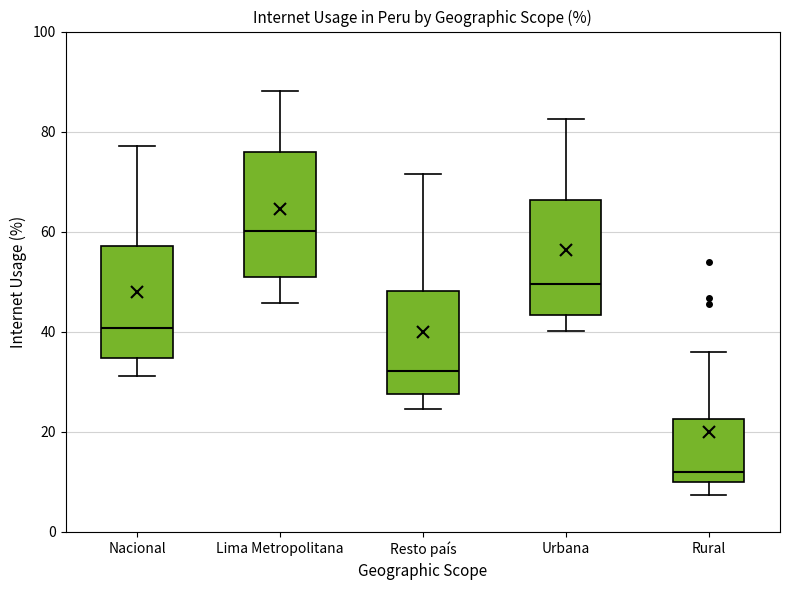

Reading left to right, transcribe this box plot: for each box, give where its median line is, the range the box spans, and where its two whiskers end, as read against the y-axis. The values are not printed on the chart, so give them approximately, as read against the axis.

Nacional: median 40, box 34 to 58, whiskers 32 to 78
Lima Metropolitana: median 60, box 50 to 76, whiskers 46 to 88
Resto país: median 32, box 28 to 48, whiskers 24 to 72
Urbana: median 50, box 44 to 66, whiskers 40 to 82
Rural: median 12, box 10 to 22, whiskers 8 to 36